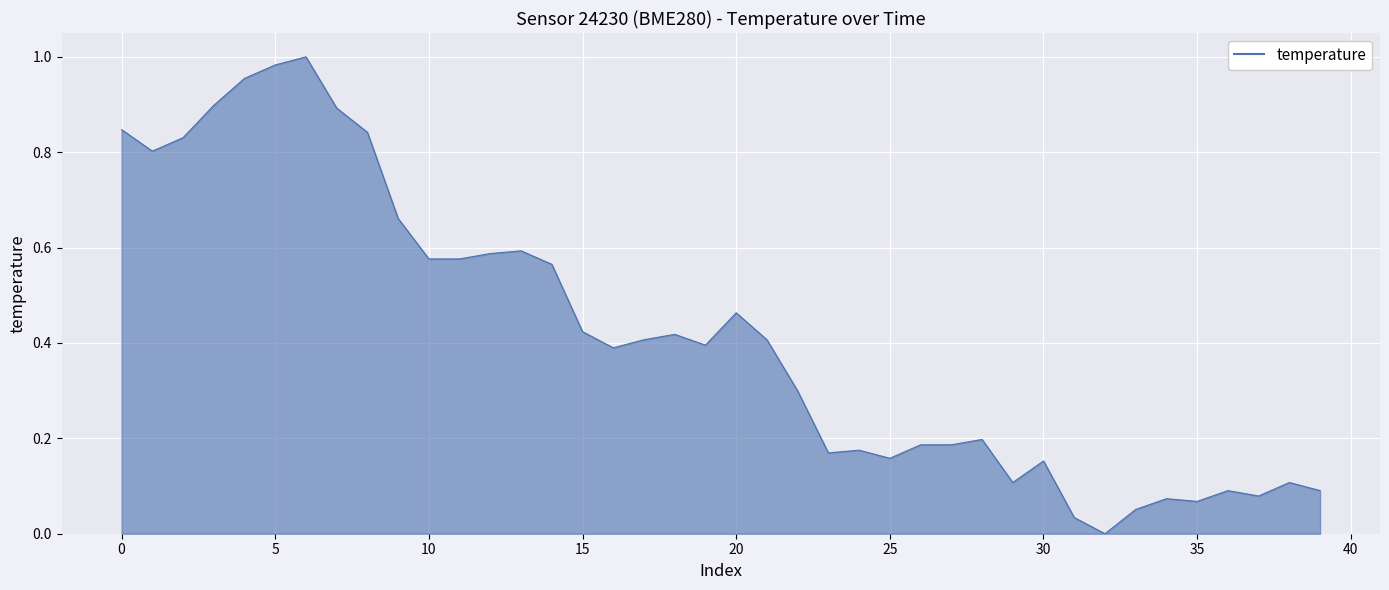

What is the difference between the maximum and minimum values?

1.0